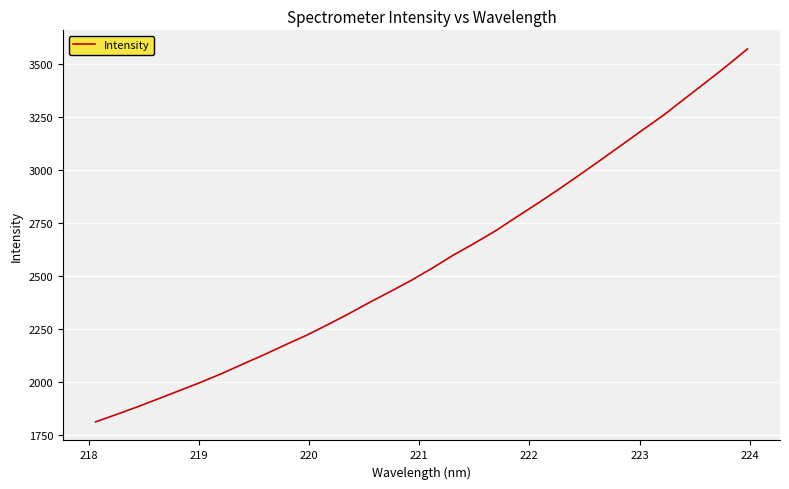

What is the smallest value displayed?

1811.6